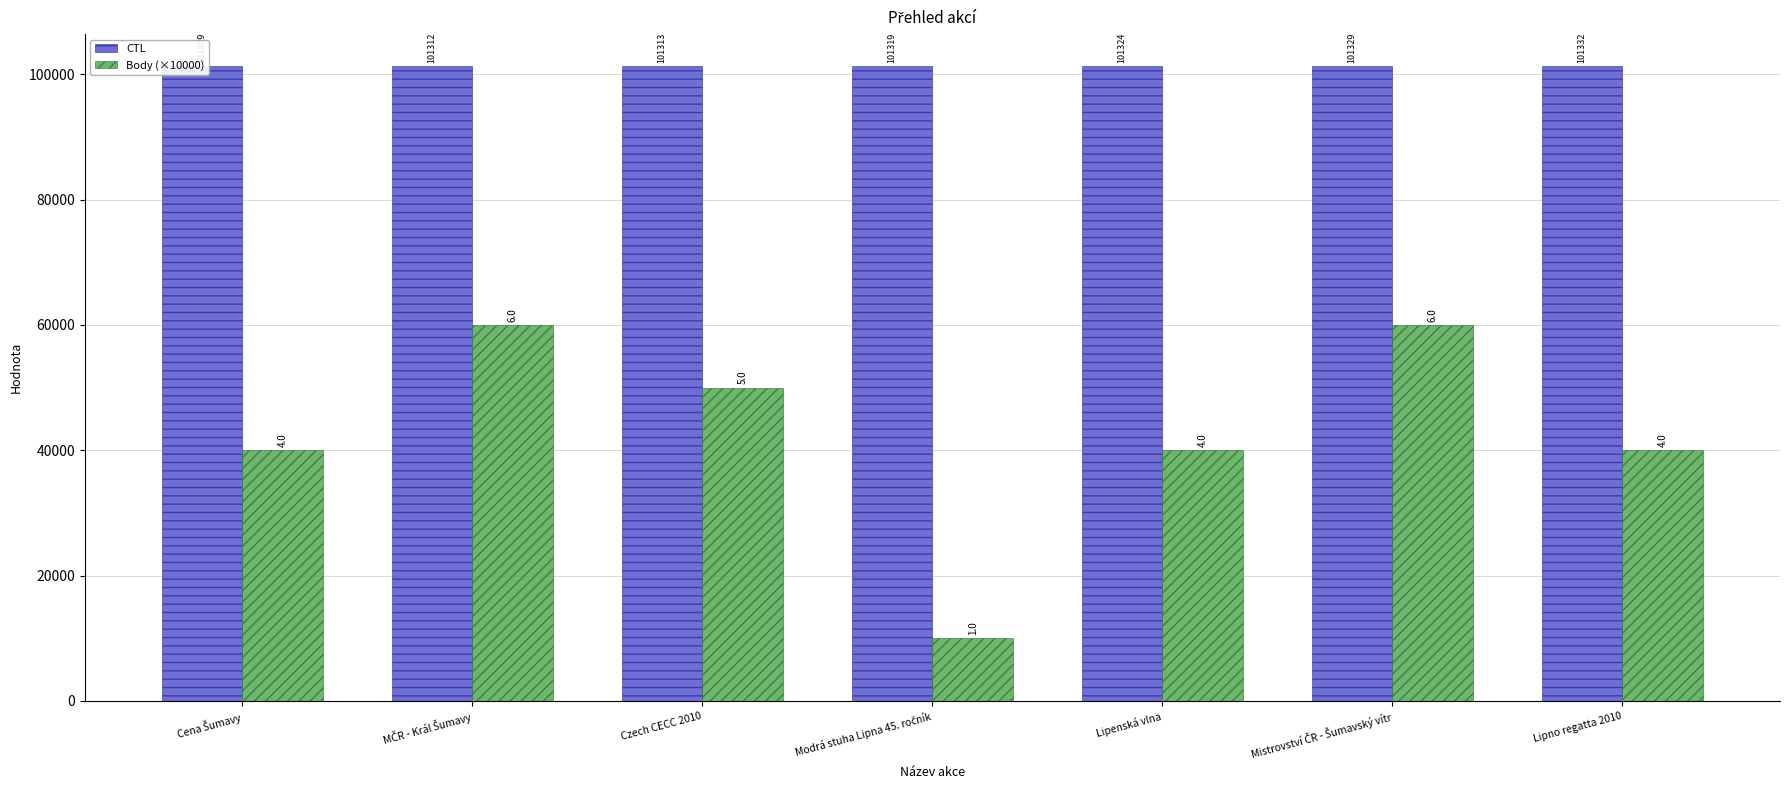

What is the value of the Body (×10000) bar at the 3rd from the left?

50000